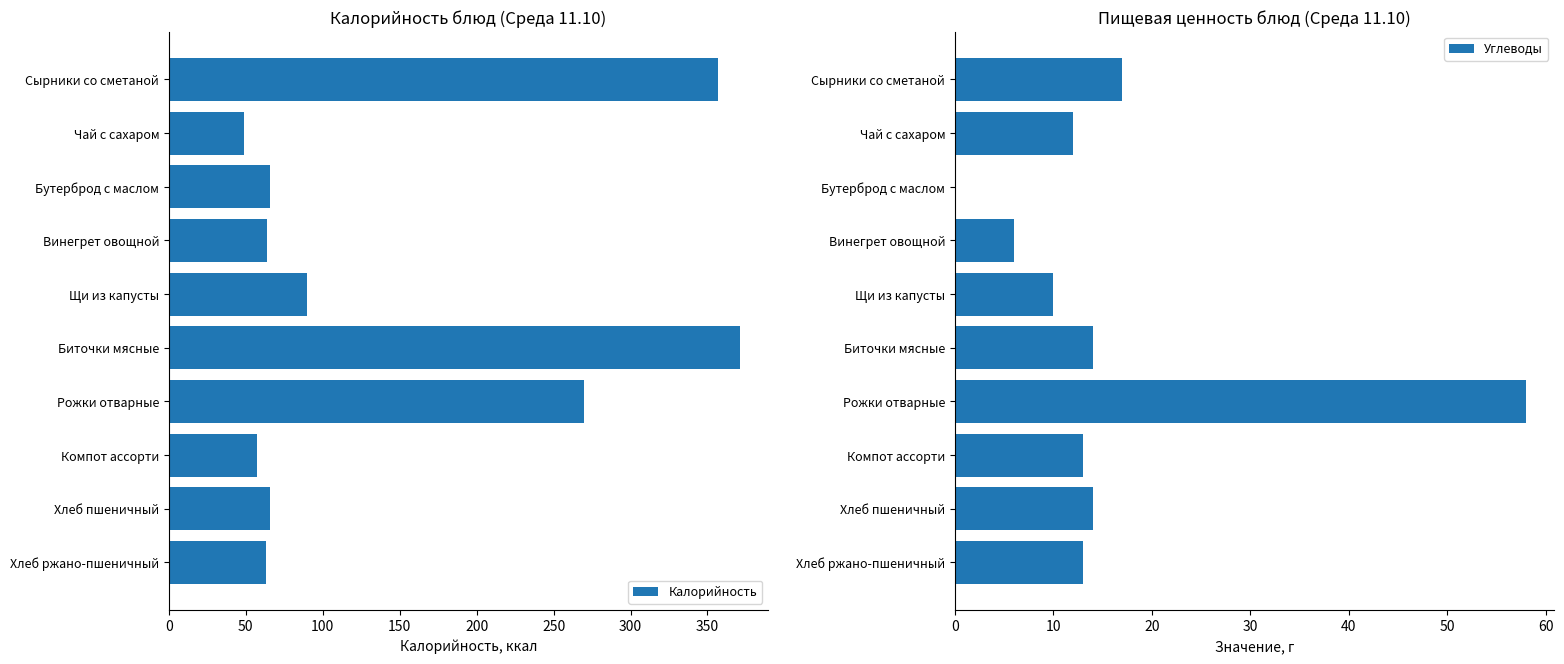

At which label is Калорийность closest to 210?

Рожки отварные